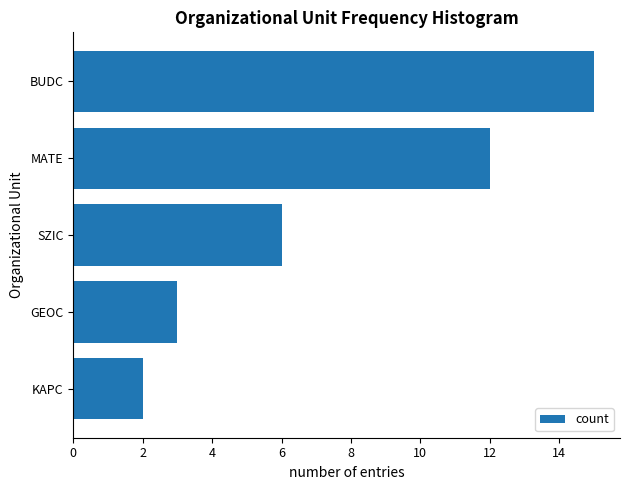

What is the minimum value shown in the chart?

2